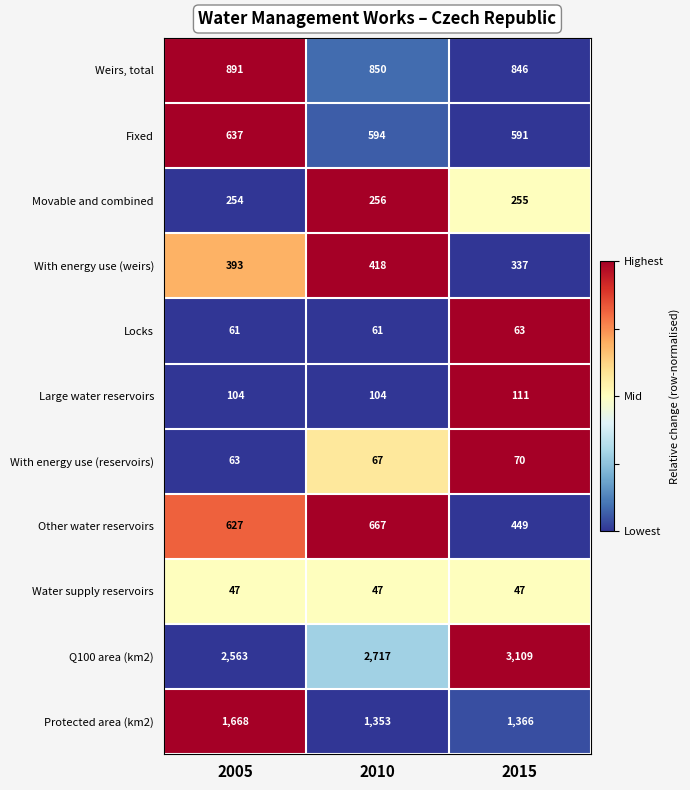

Which series changed the most between 2010 and 2015?

Q100 area (km2)